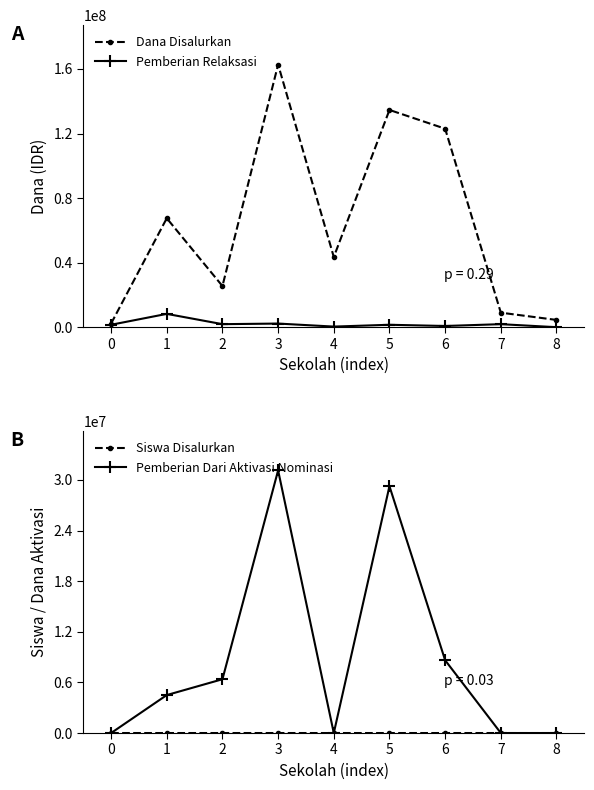

Reading left to right, transcribe all the data shown in this chart.

Dana Disalurkan: 2250000	67500000	25500000	162750000	43500000	134625000	123000000	9000000	4500000
Pemberian Relaksasi: 1500000	8250000	1875000	2250000	375000	1500000	750000	1875000	0
Siswa Disalurkan: 3	105	48	271	71	213	206	17	11
Pemberian Dari Aktivasi Nominasi: 0	4500000	6375000	31125000	0	29250000	8625000	0	0